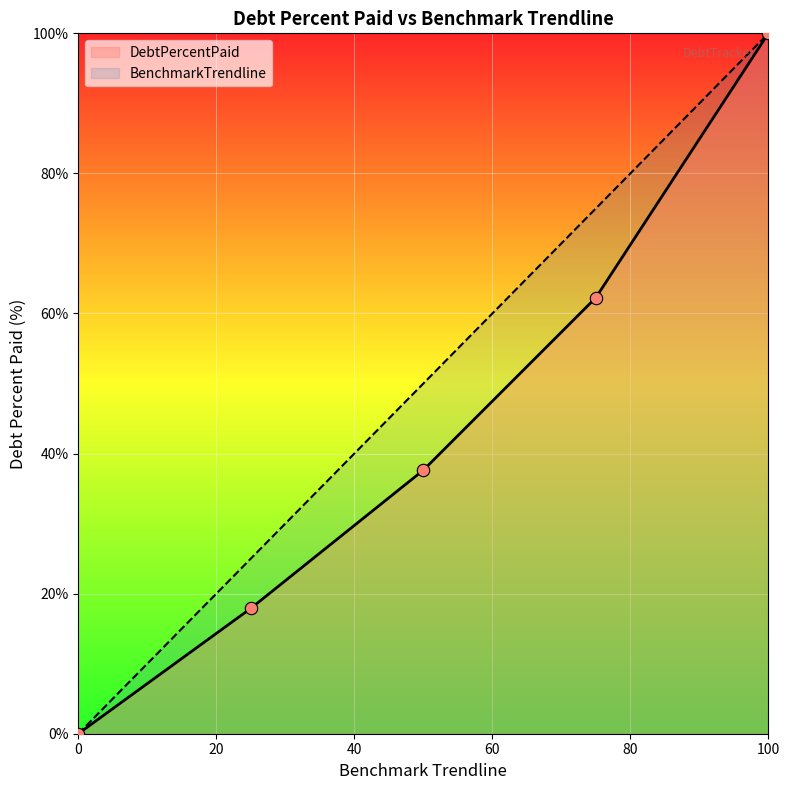

Is the value of DebtPercentPaid at 0 greater than the value of BenchmarkTrendline at 100?

No